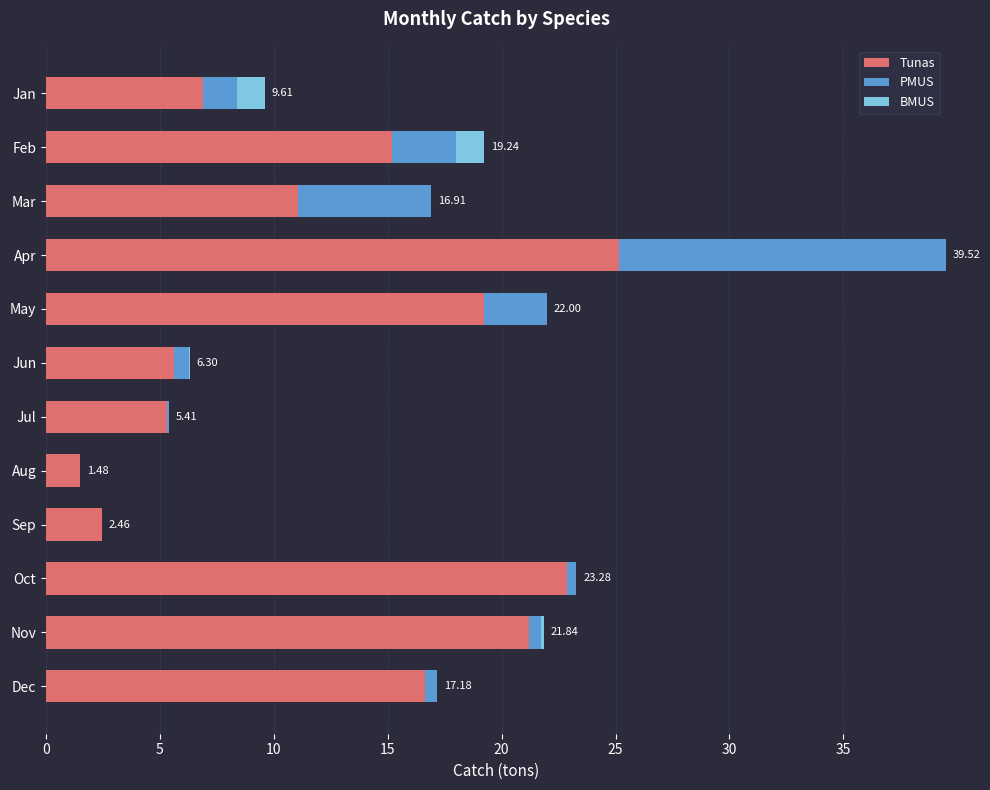

At which label does Tunas reach its peak?

Apr